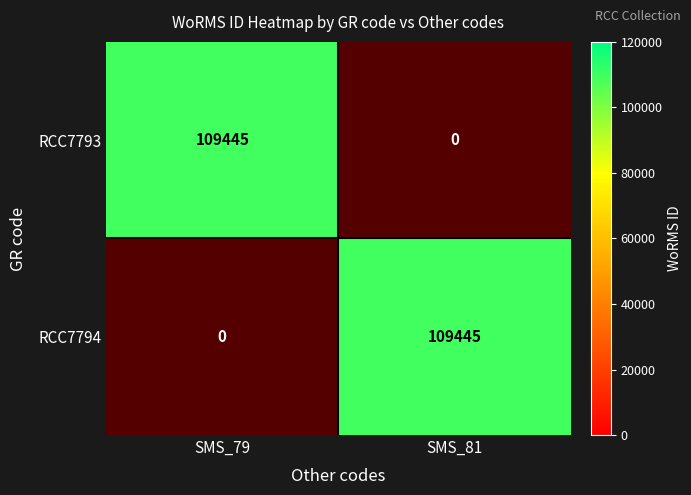

True or false: RCC7793 has a value of -63801 at SMS_81.

False